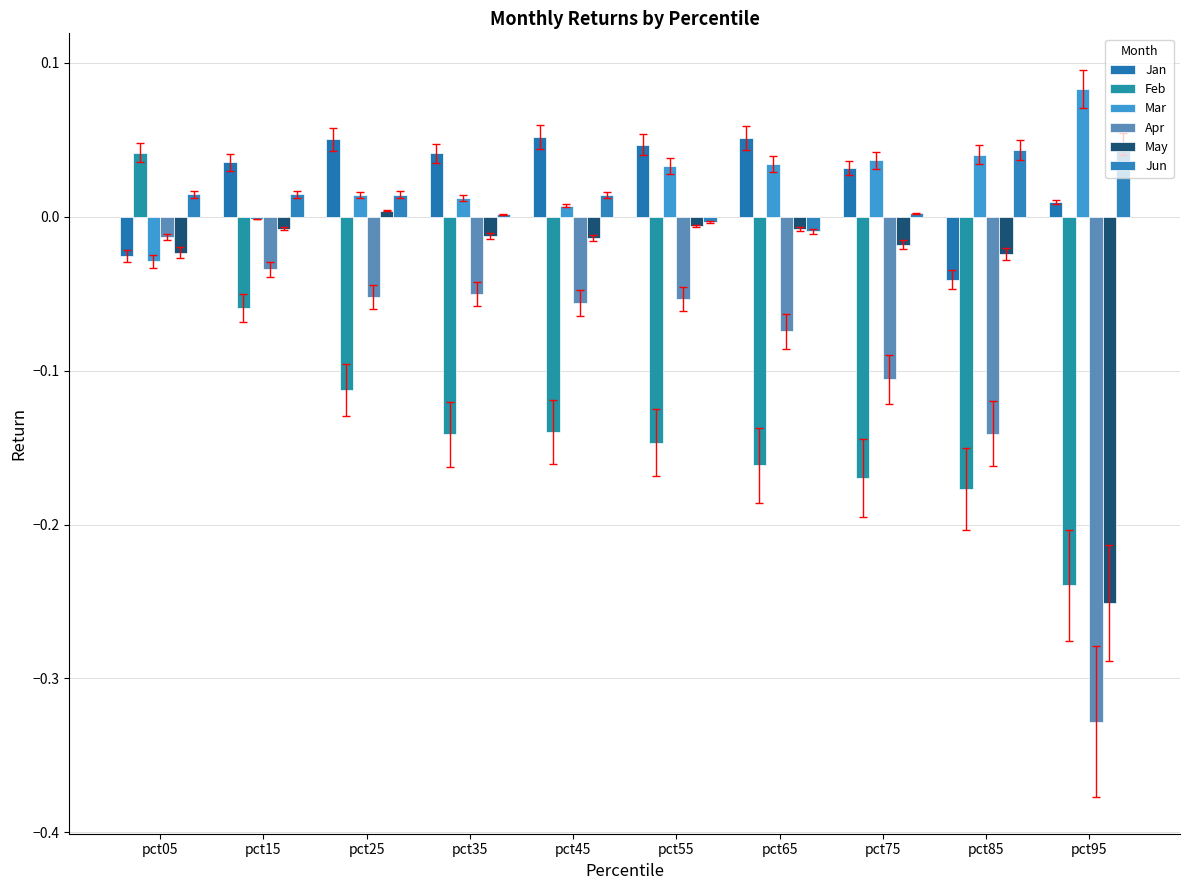

Does the chart contain stacked bars?

No